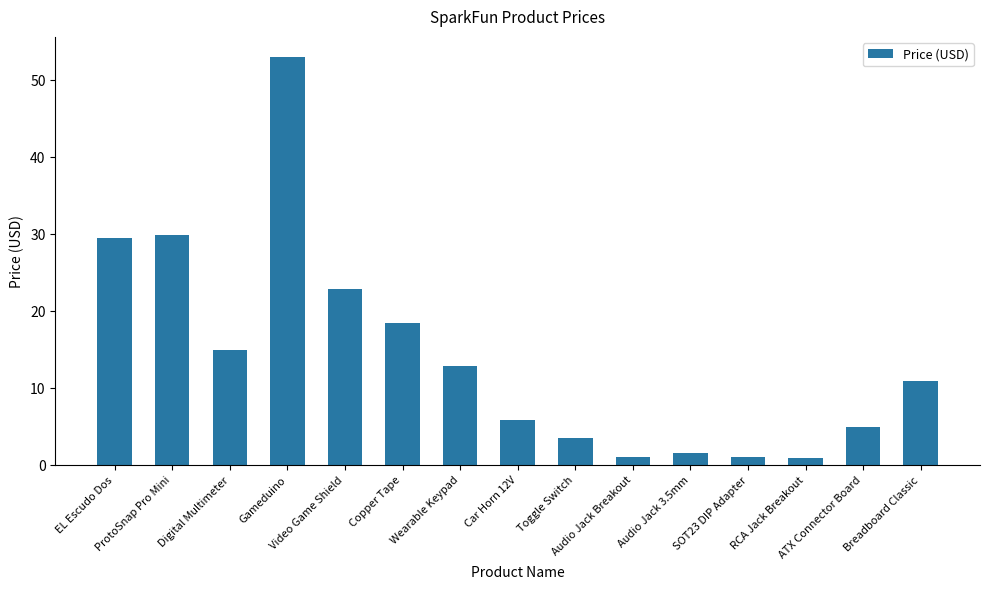

What is the sum of all values?

211.8